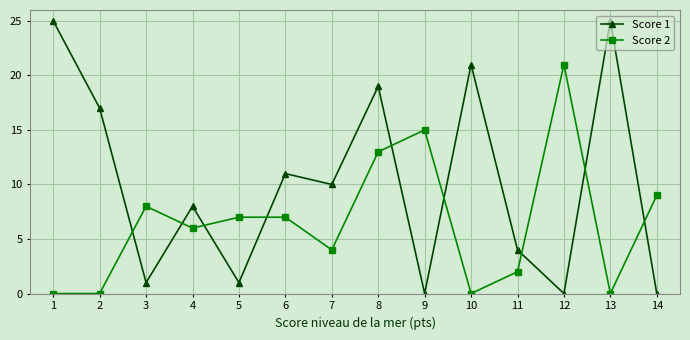

What is the difference between the highest and lowest values at 5?

6